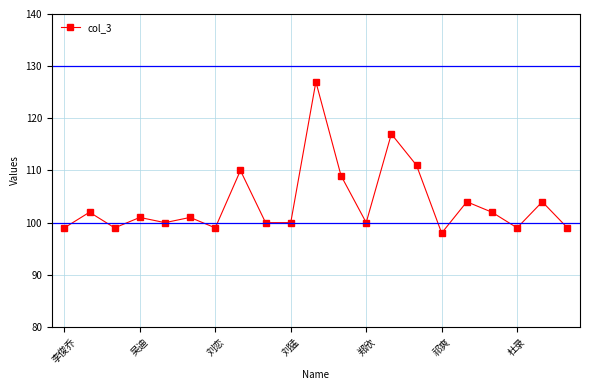

Count the number of data series in this chart.

1